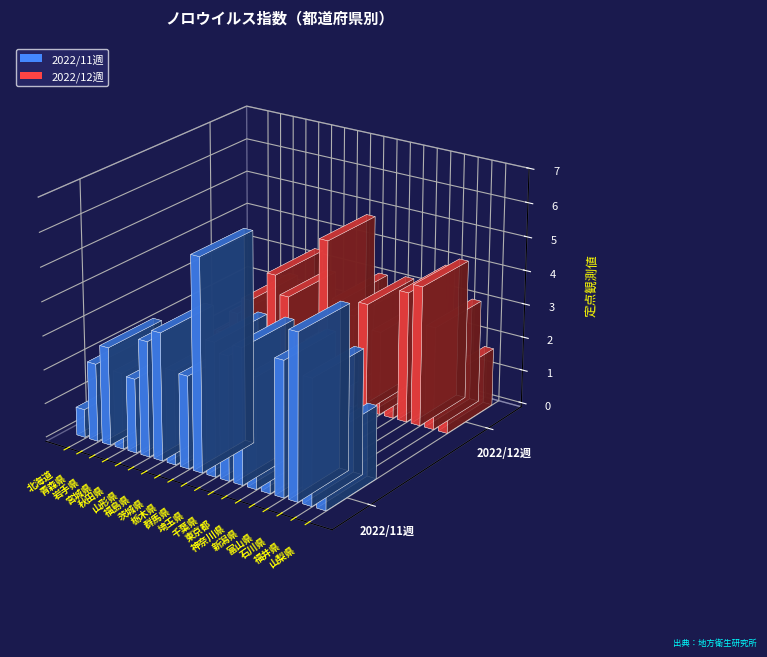

Are the bars grouped side by side (vs. stacked)?

Yes